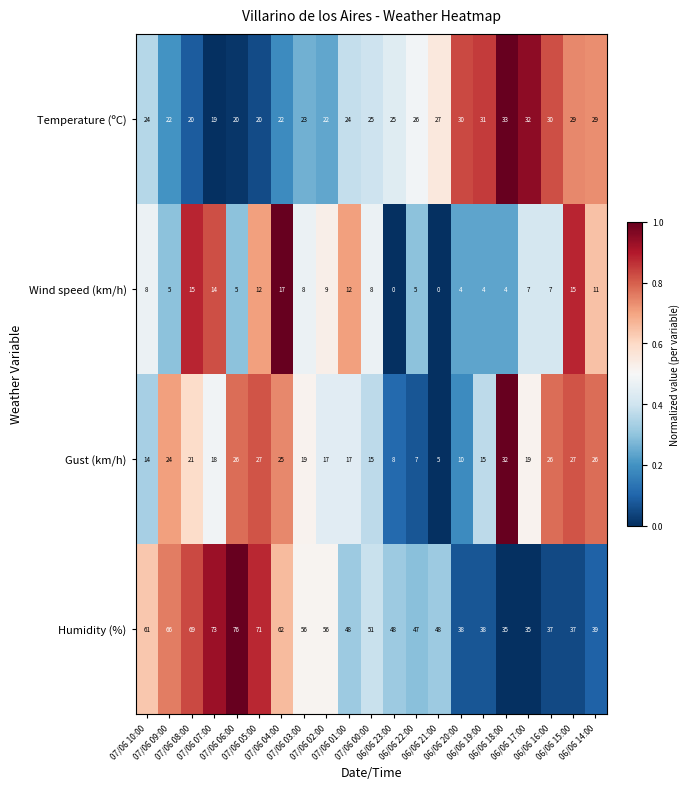

Which series has the widest spread of values?

Humidity (%)